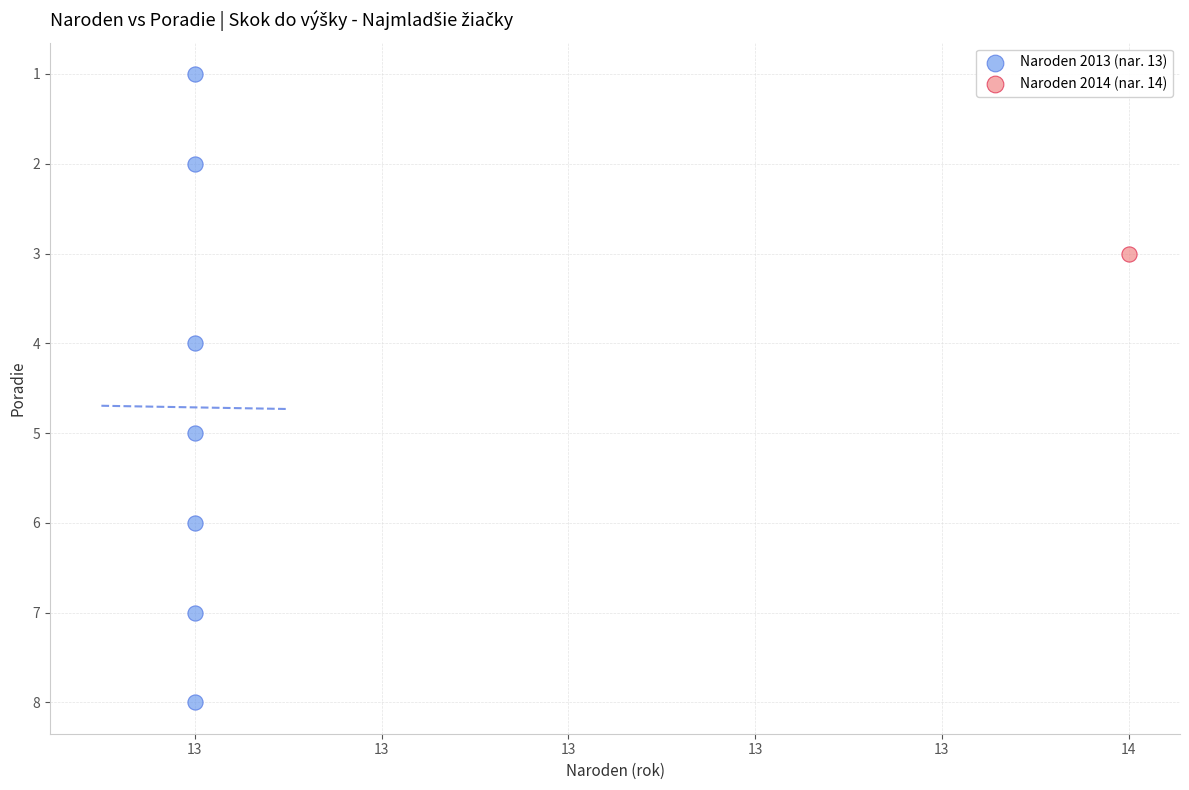

What are all the series names shown in the legend?

Naroden 2013 (nar. 13), Naroden 2014 (nar. 14)